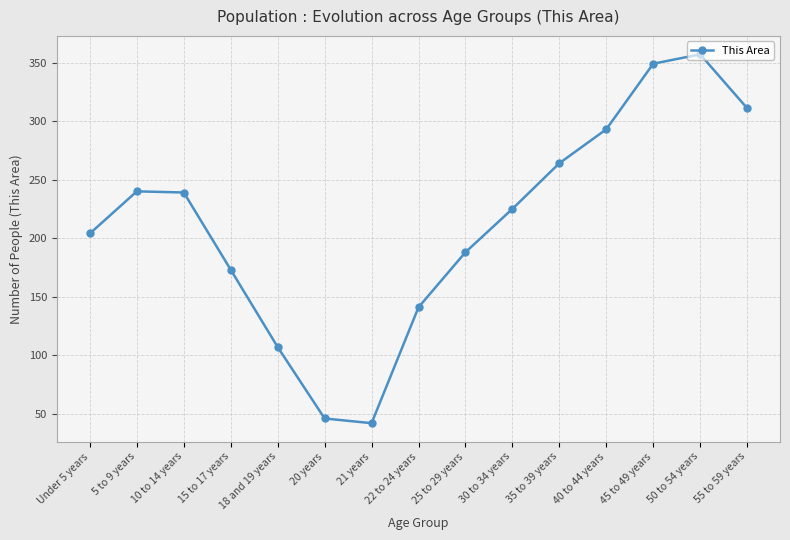

What is the sum of the values at 40 to 44 years and 30 to 34 years?

518